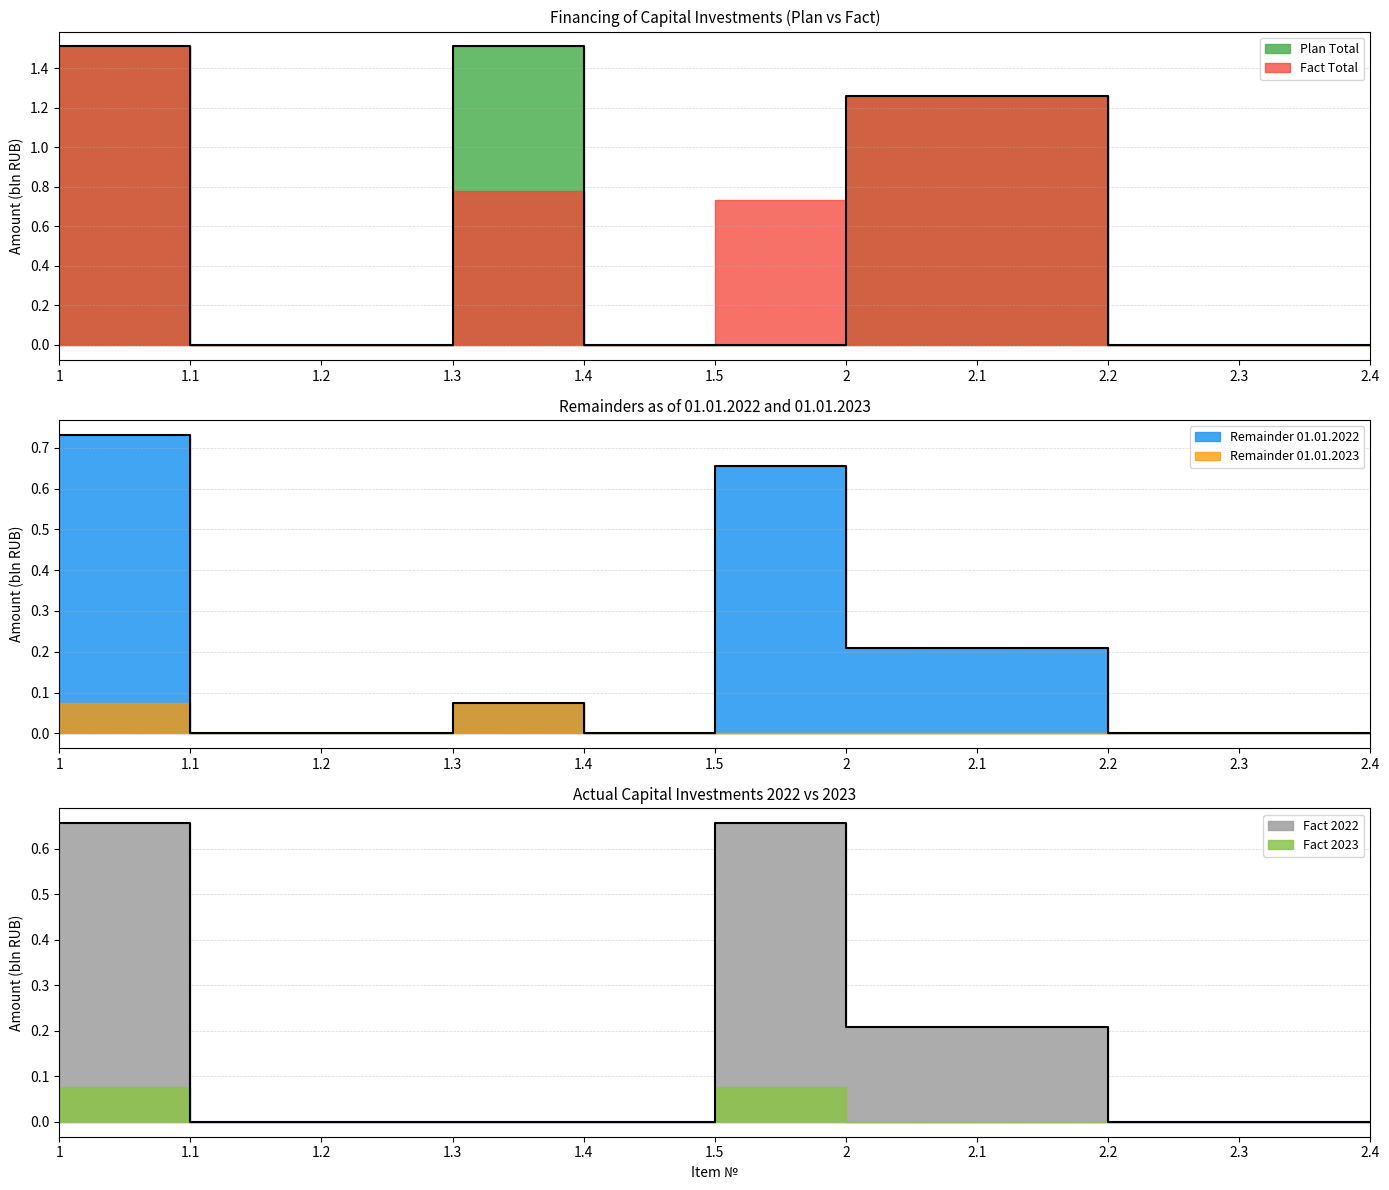

What is the difference between the maximum and second lowest values in the Plan Total series?

1.5